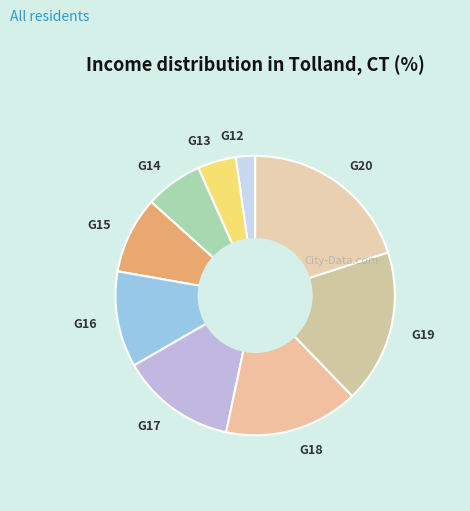

Is it true that G16 is 11% of the pie?

True